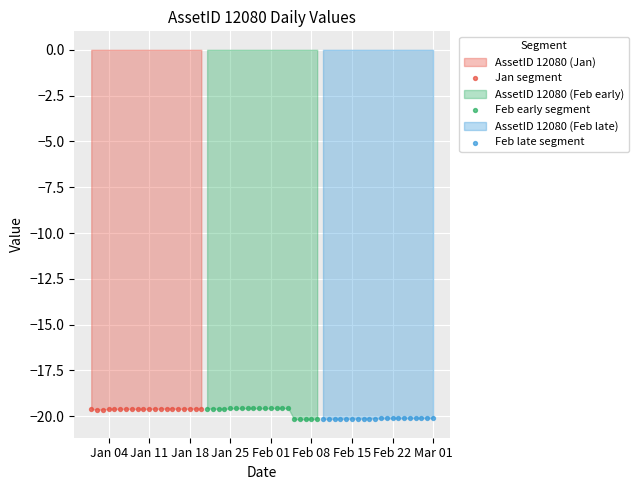

Which series reaches the maximum Y coordinate?

Feb early segment